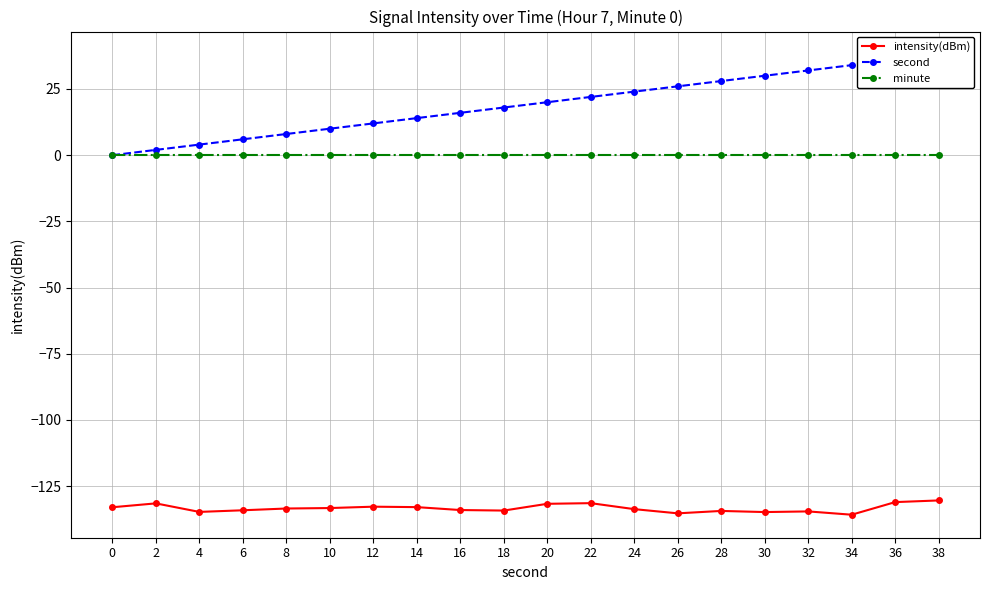

What is the greatest value displayed?

38.0